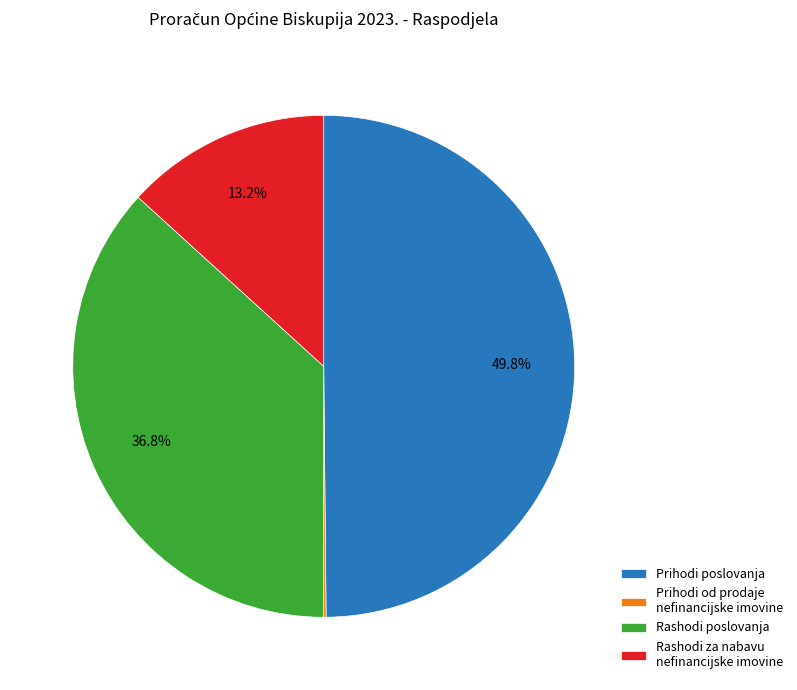

Is Rashodi poslovanja the majority of the pie?

No